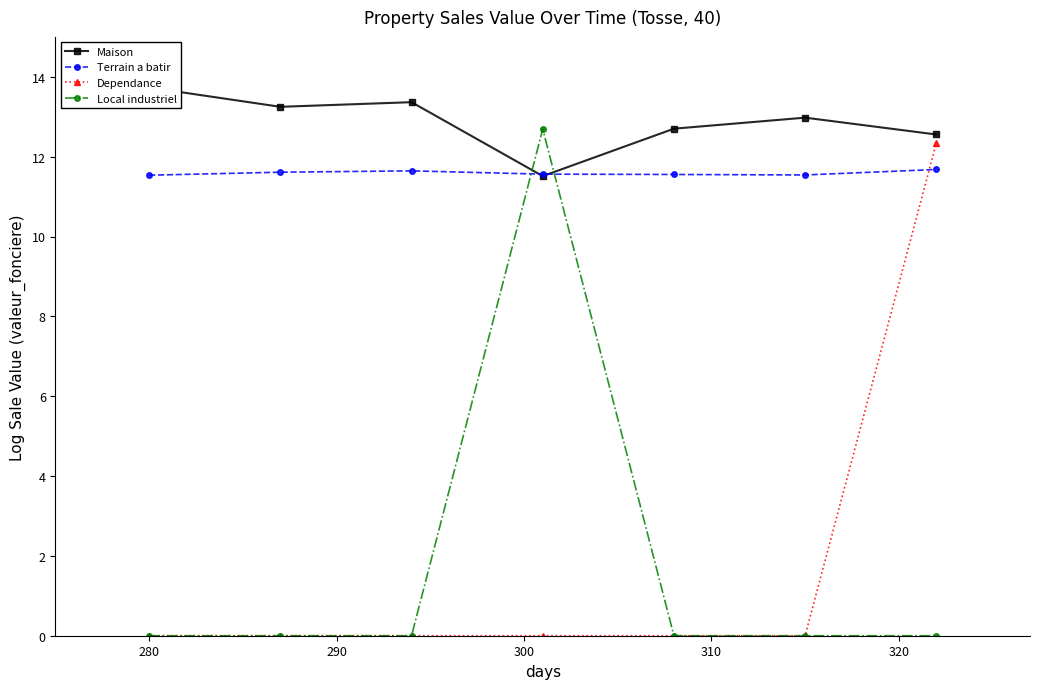

Count the Terrain a batir values in the range 11 to 12.

7